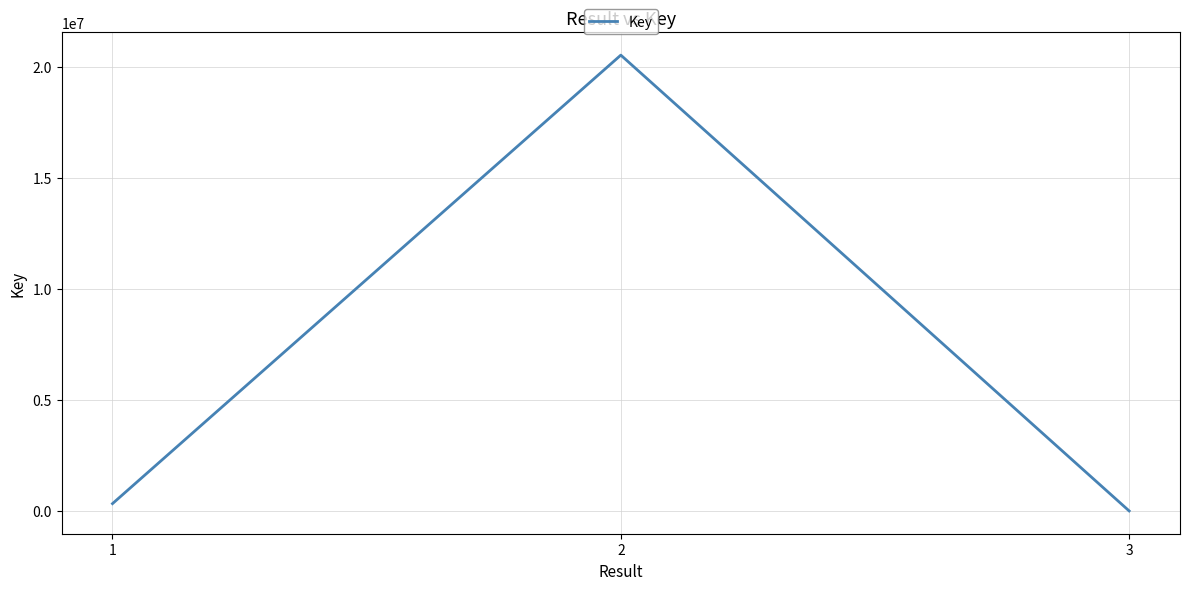

What is the minimum value shown in the chart?

7527